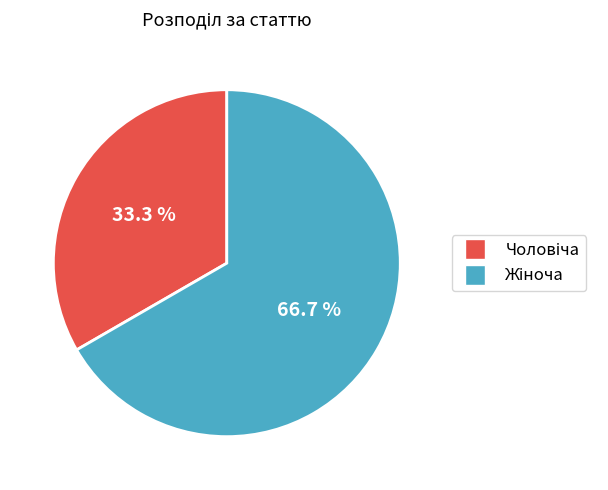

Is there a majority slice in this chart?

Yes